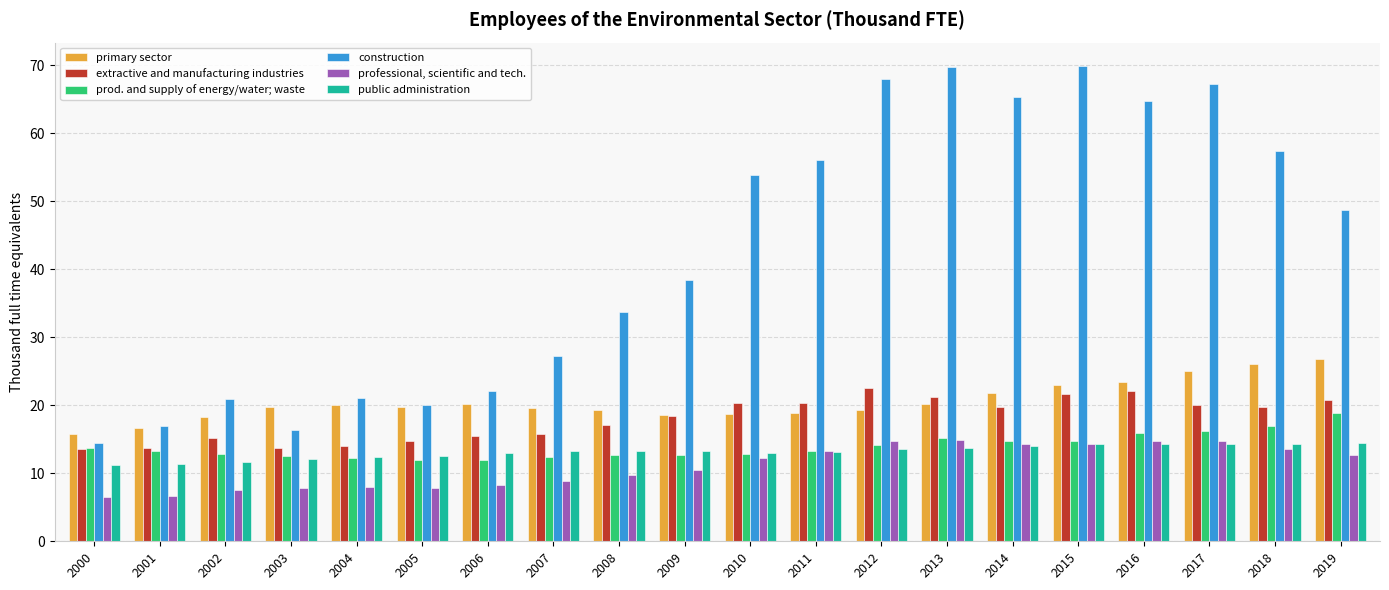

Is it true that construction equals 24.2 at 2001?

False